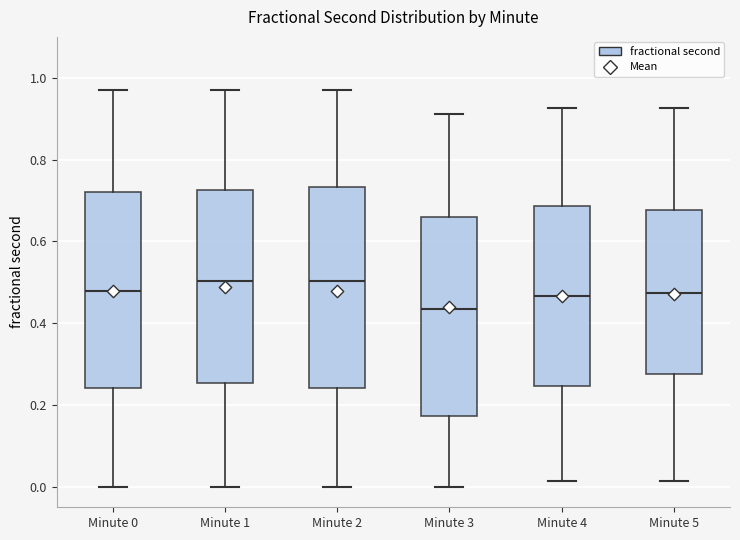

Reading left to right, transcribe this box plot: for each box, give where its median line is, the range the box spans, and where its two whiskers end, as read against the y-axis. The values are not printed on the chart, so give them approximately, as read against the axis.

Minute 0: median 0.48, box 0.24 to 0.72, whiskers 0.00 to 0.98
Minute 1: median 0.50, box 0.26 to 0.72, whiskers 0.00 to 0.98
Minute 2: median 0.50, box 0.24 to 0.74, whiskers 0.00 to 0.98
Minute 3: median 0.44, box 0.18 to 0.66, whiskers 0.00 to 0.92
Minute 4: median 0.46, box 0.24 to 0.68, whiskers 0.02 to 0.92
Minute 5: median 0.48, box 0.28 to 0.68, whiskers 0.02 to 0.92